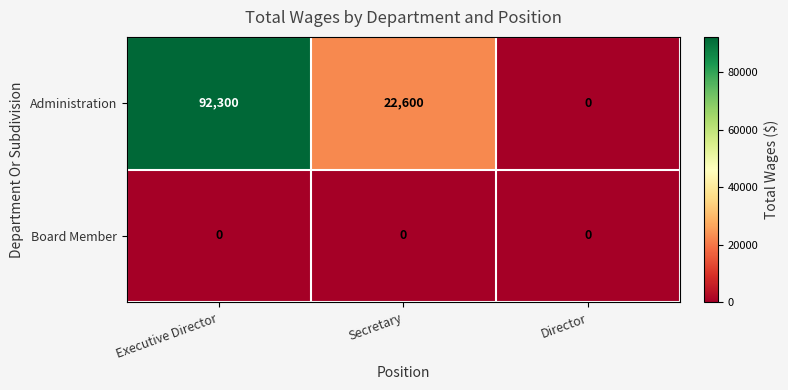

The value of Administration at Secretary is 39612. True or false?

False